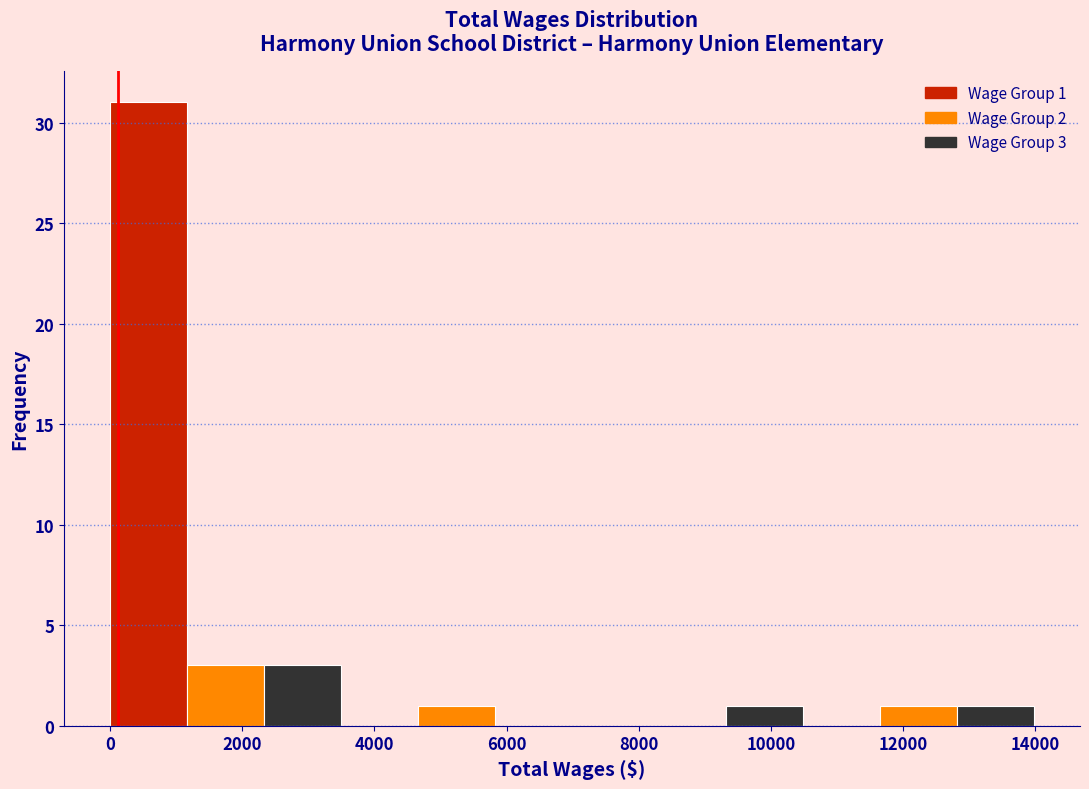

Over which range of the x-axis is the bar tallest?

0 to 1200